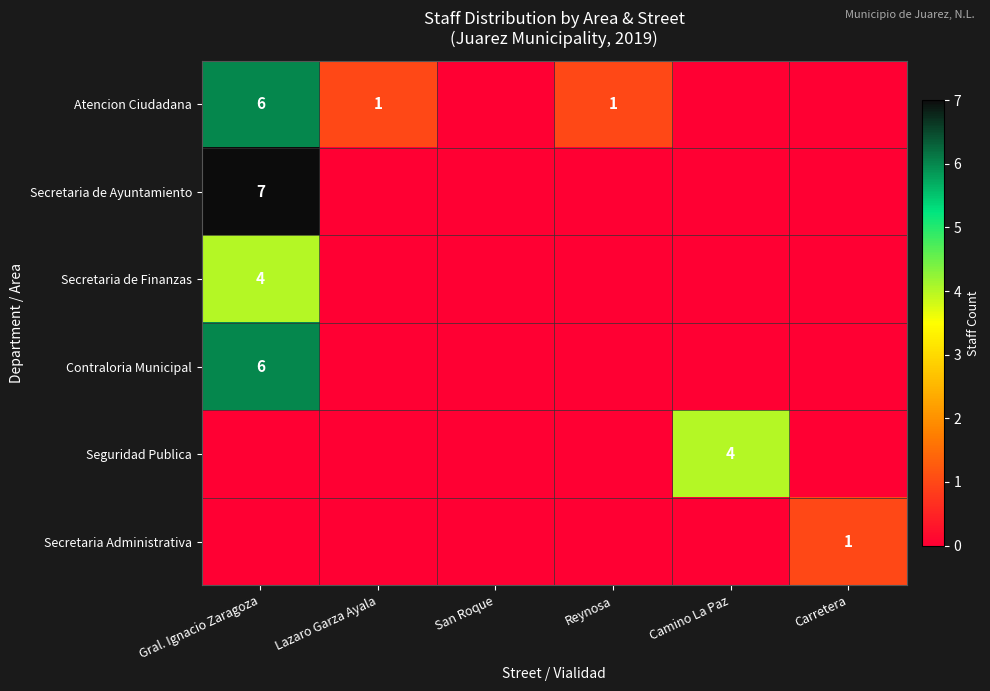

Is it true that Atencion Ciudadana equals 1 at Reynosa?

True